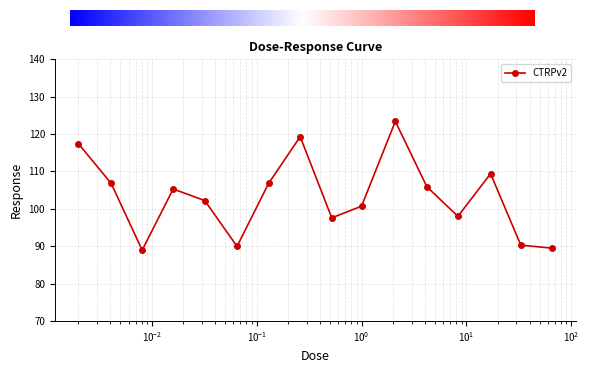

True or false: the data has more than 2 interior local peaks.

True